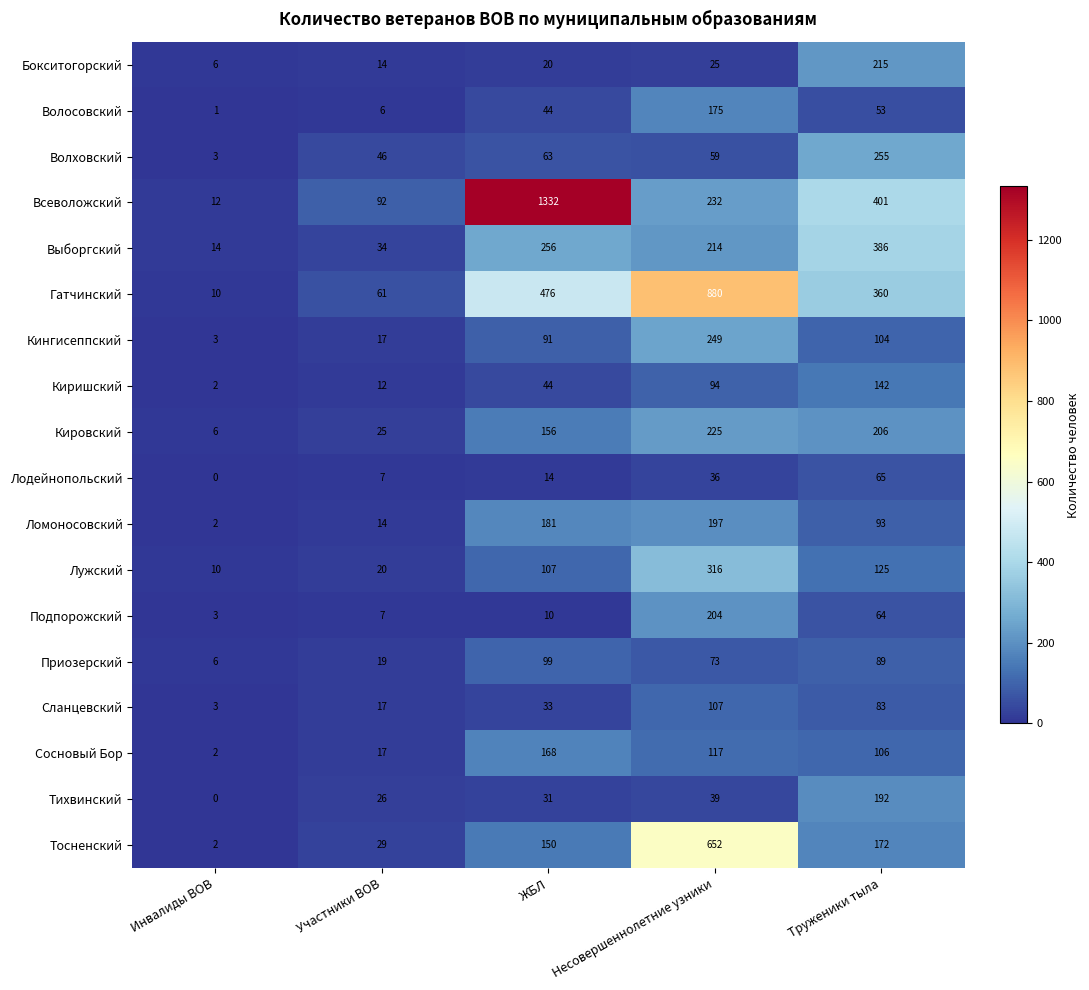

Where is Кингисеппский nearest to the value 126?

Труженики тыла